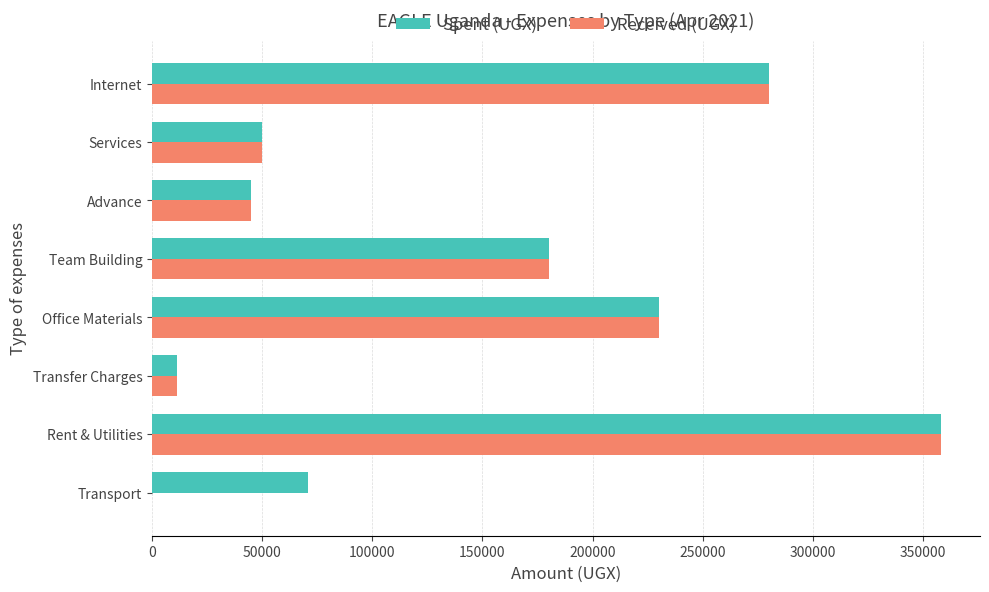

Is the value of Spent (UGX) at Services greater than the value of Received (UGX) at Office Materials?

No